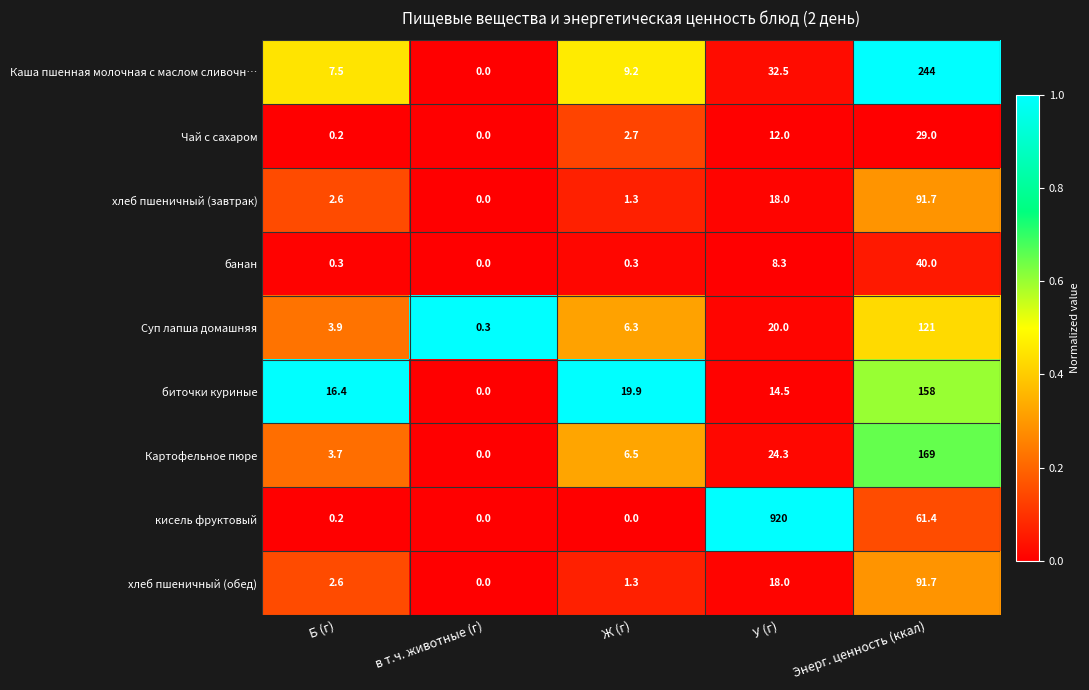

Which series has the largest total across all categories?

кисель фруктовый